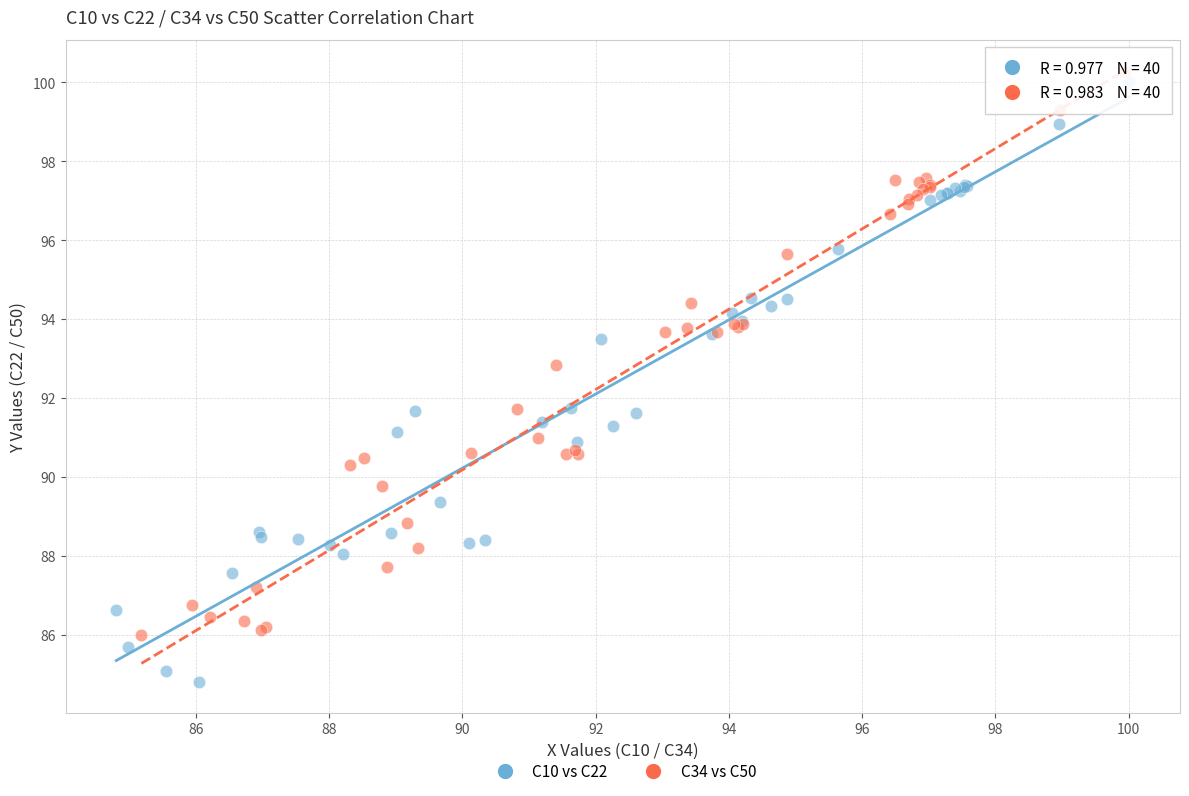

Which series reaches the minimum Y coordinate?

C10 vs C22